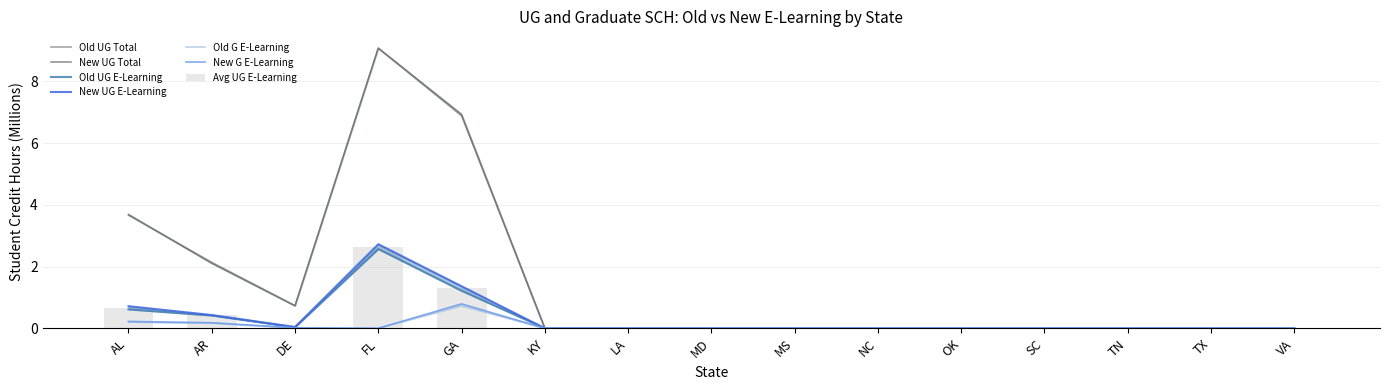

What is the maximum value shown in the chart?

9.1